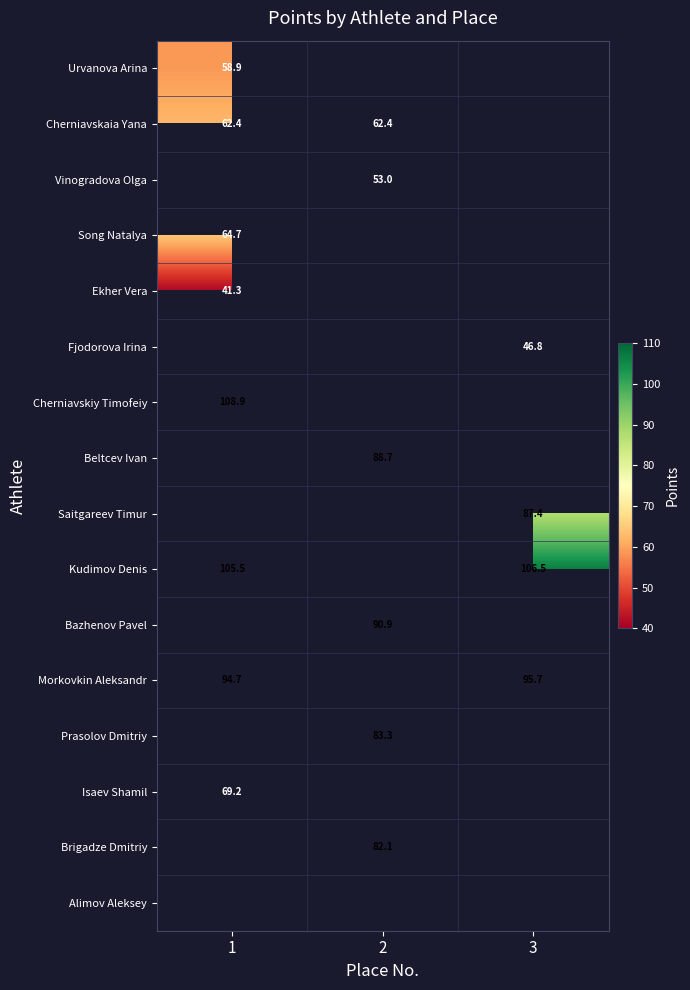

The value of Prasolov Dmitriy at 2 is 114.7. True or false?

False